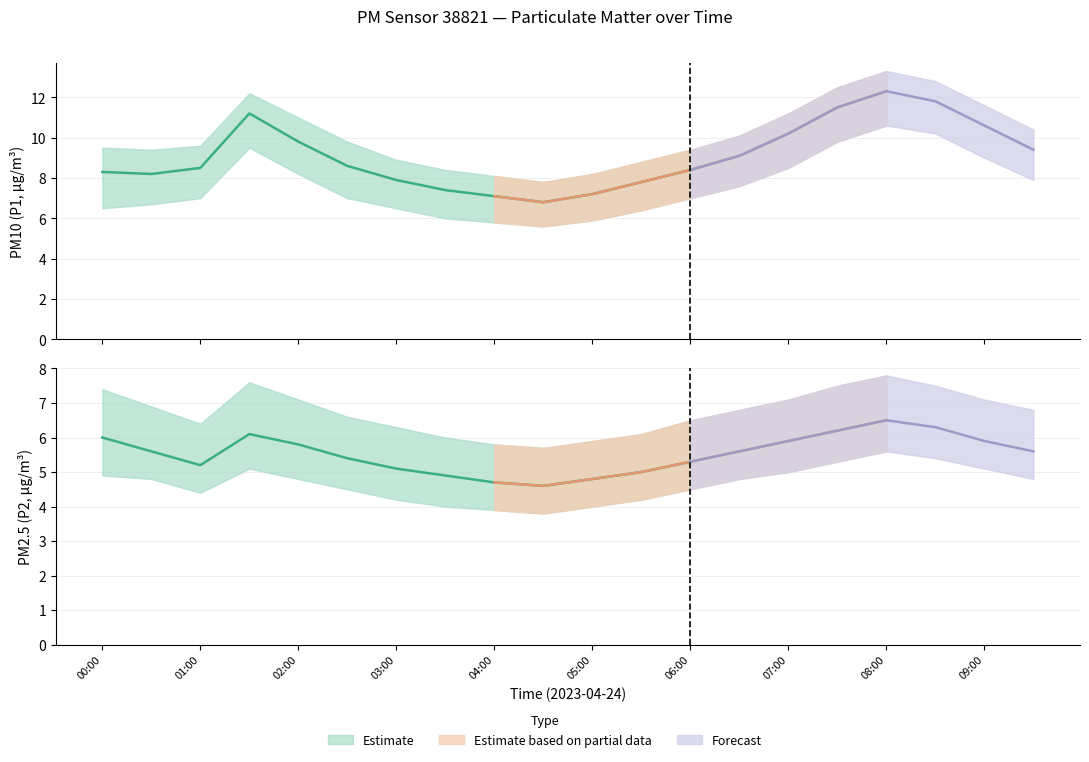

Which series has the largest range (max minus min)?

P1